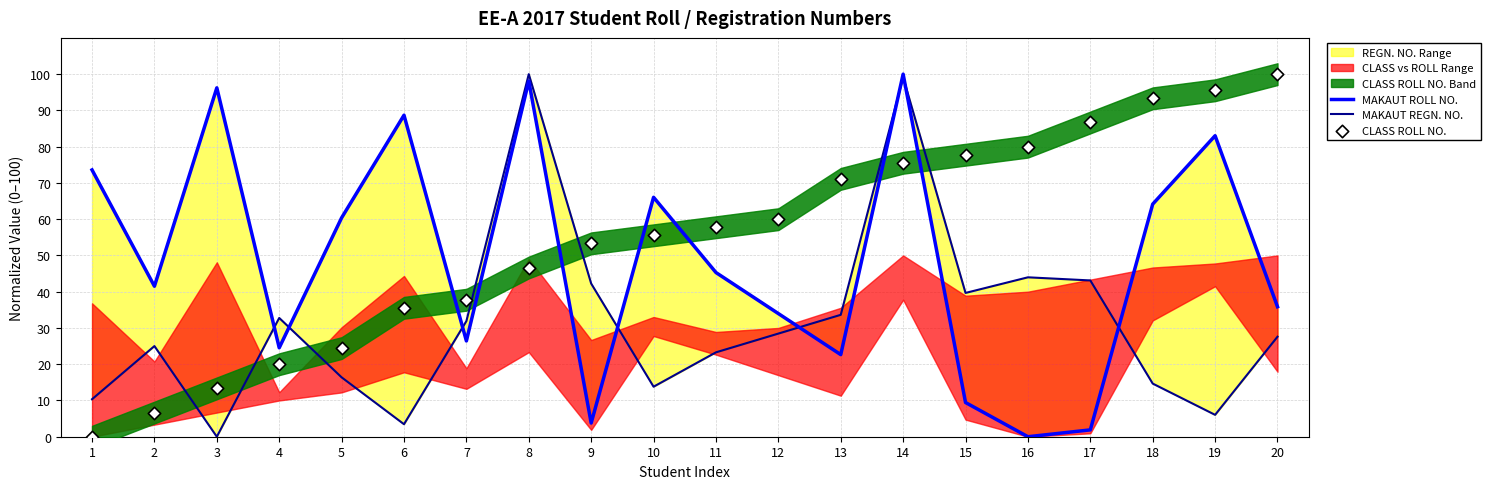

Which series has the widest spread of Y values?

MAKAUT ROLL NO.